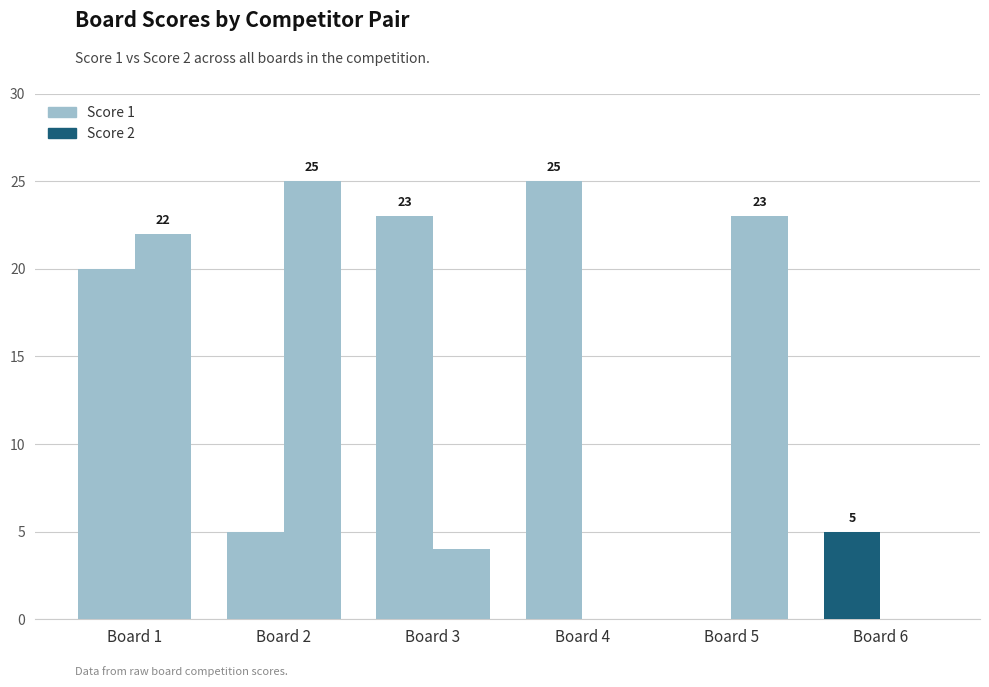

Reading left to right, transcribe all the data shown in this chart.

Score 1: Board 1=20	Board 2=5	Board 3=23	Board 4=25	Board 5=0	Board 6=5
Score 2: Board 1=22	Board 2=25	Board 3=4	Board 4=0	Board 5=23	Board 6=0